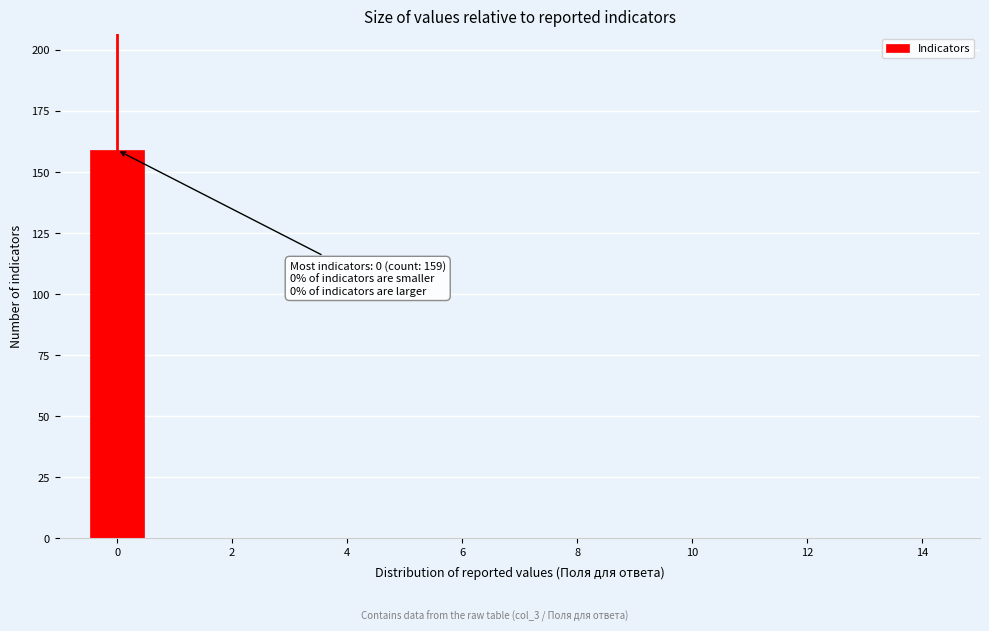

Which range on the x-axis has the tallest bar?

-0.5 to 0.5